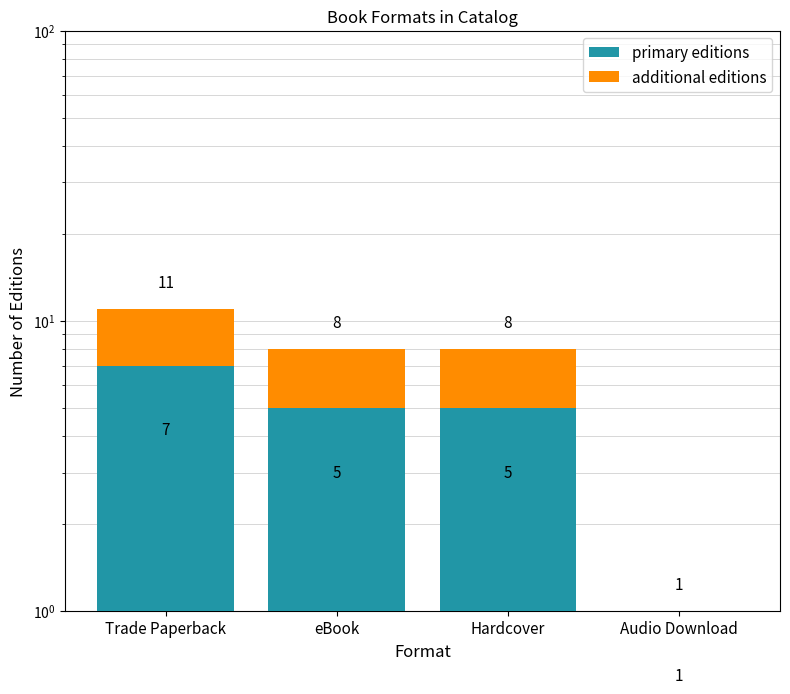

How many distinct data groups are displayed?

2